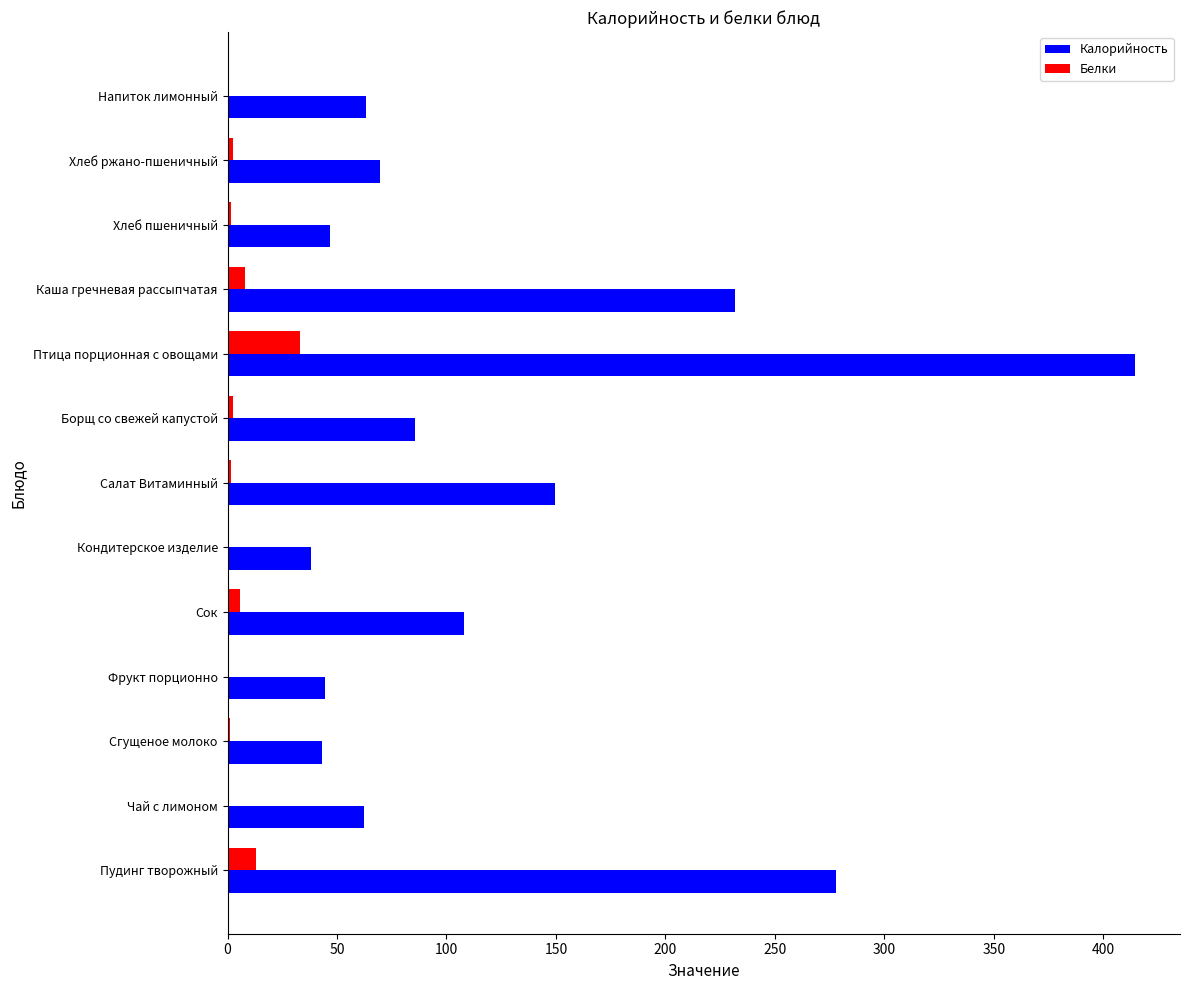

At which category is the sum across all series the highest?

Птица порционная с овощами